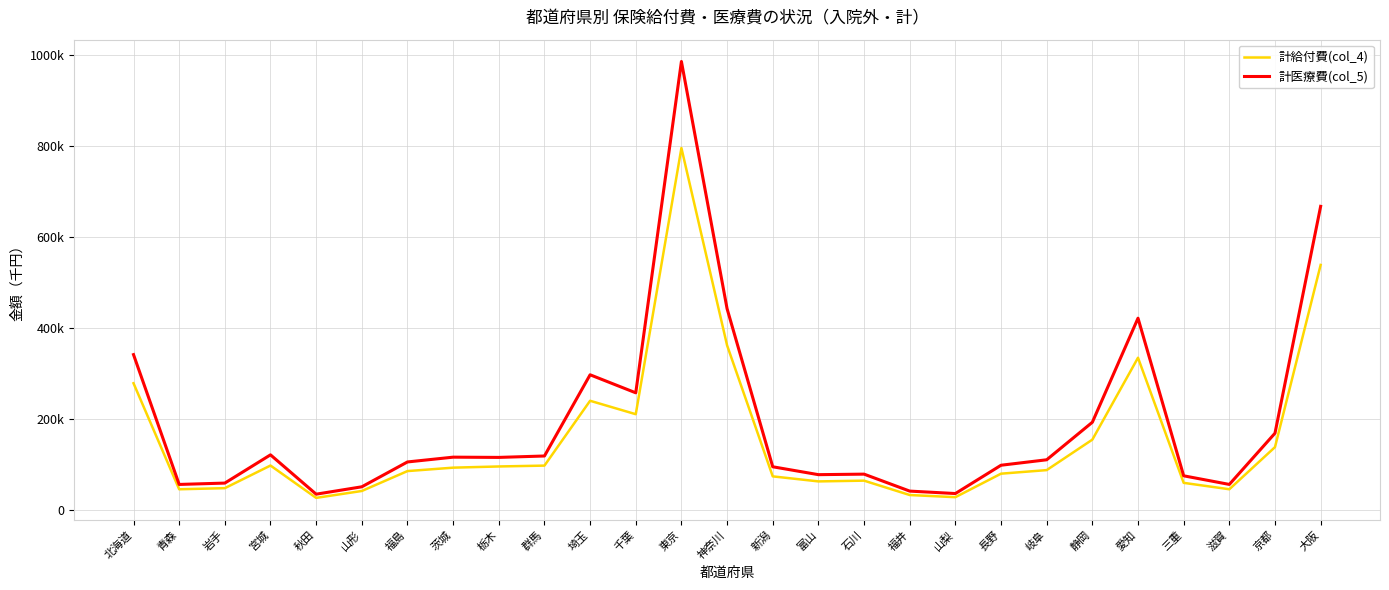

What is the label of the 21st point from the left?

岐阜